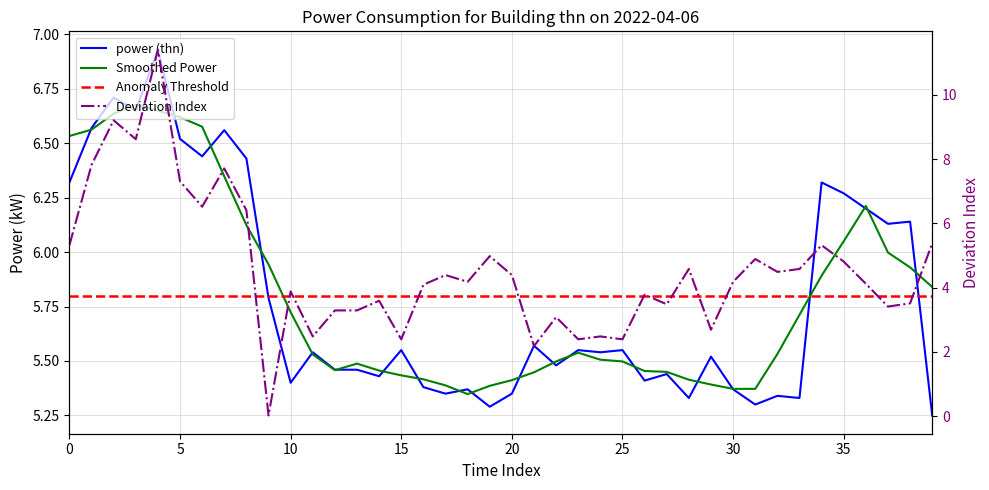

What is the difference between the second highest and minimum values?

1.5